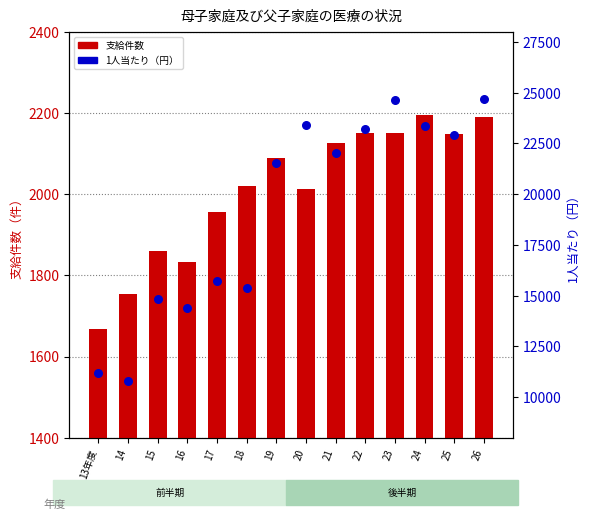

At which category is the sum across all series the highest?

26